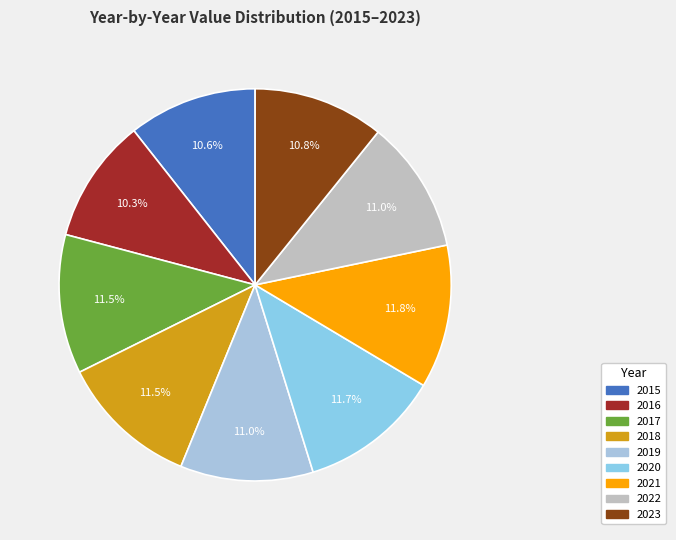

To the nearest percent, what is the average slice percentage?

11%